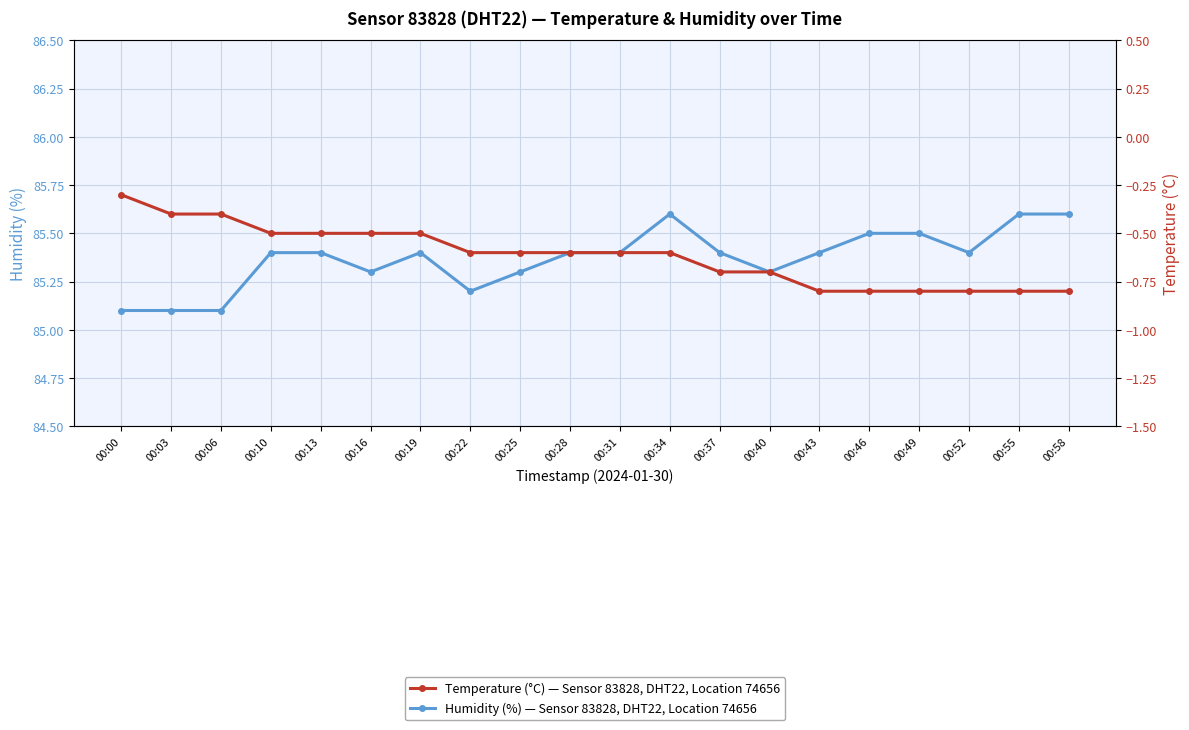

Which series has the largest total across all categories?

Humidity (%)